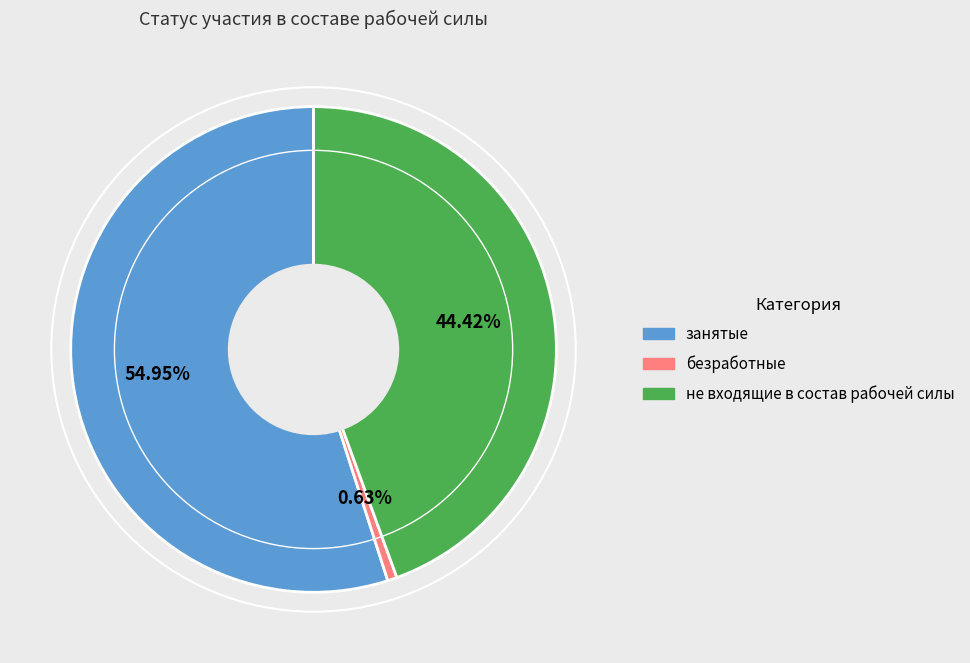

What percentage is the занятые slice, to the nearest percent?

55%